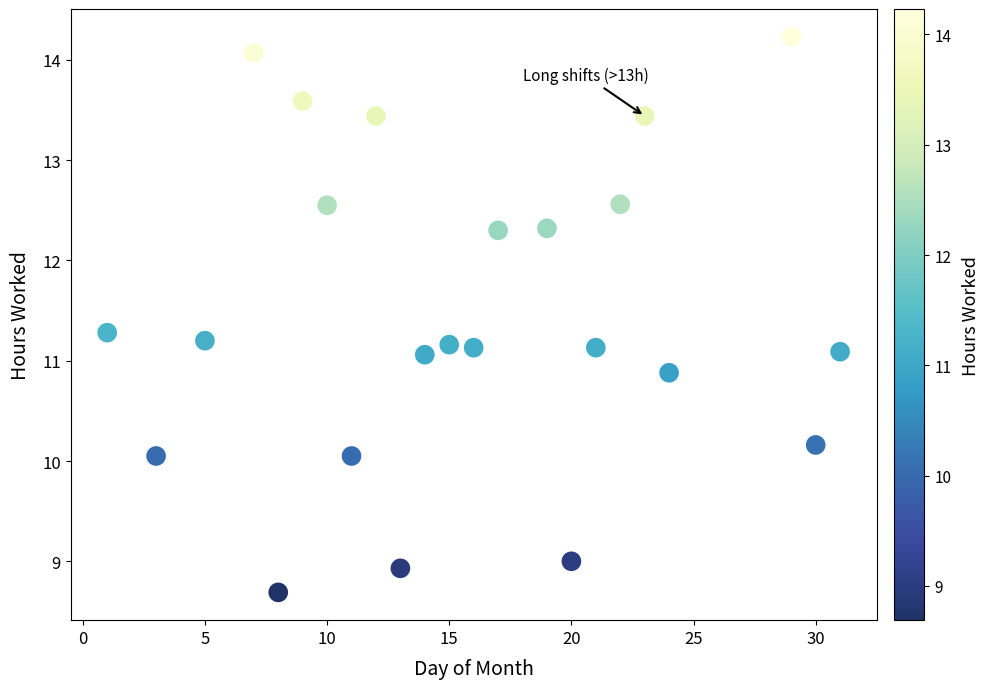

What is the range of X values (max minus min)?

30.0